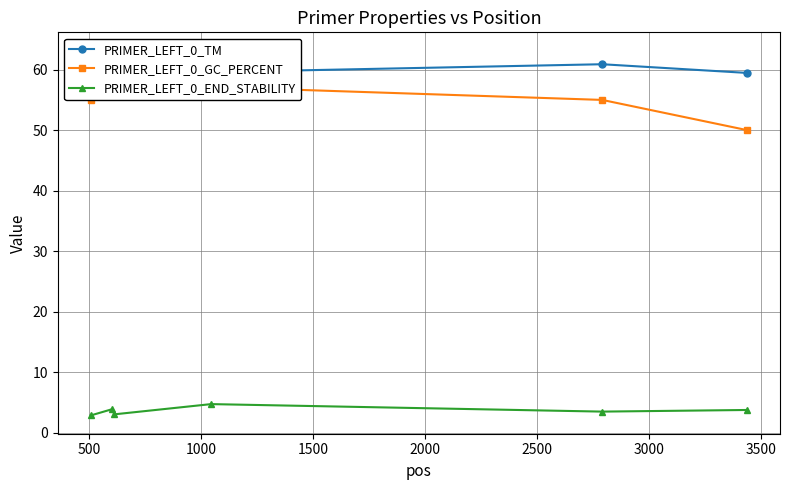

What is the lowest value of the PRIMER_LEFT_0_END_STABILITY series?

2.8